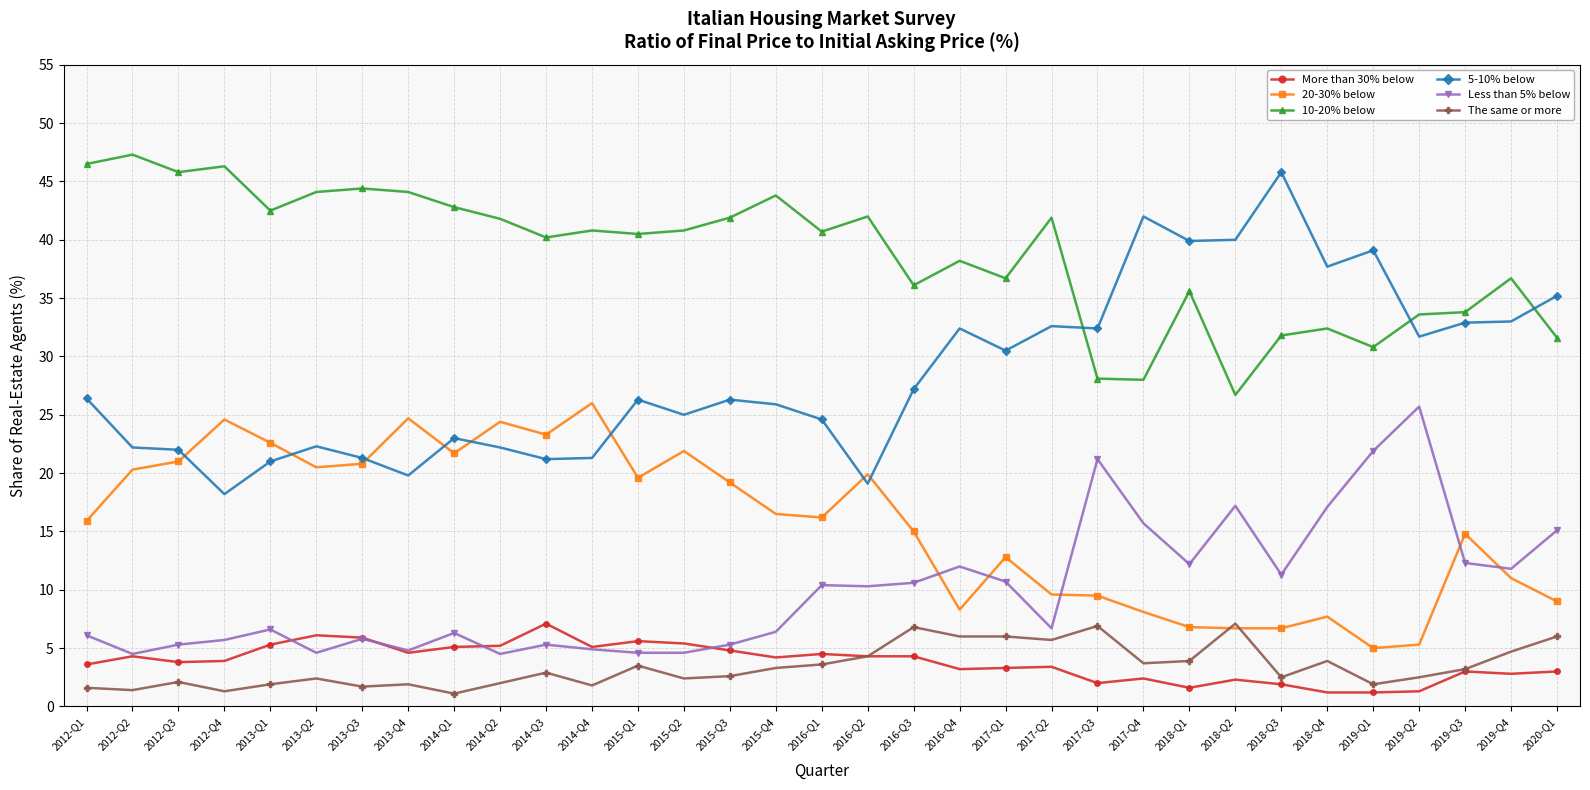

Which series has the largest total across all categories?

10-20% below